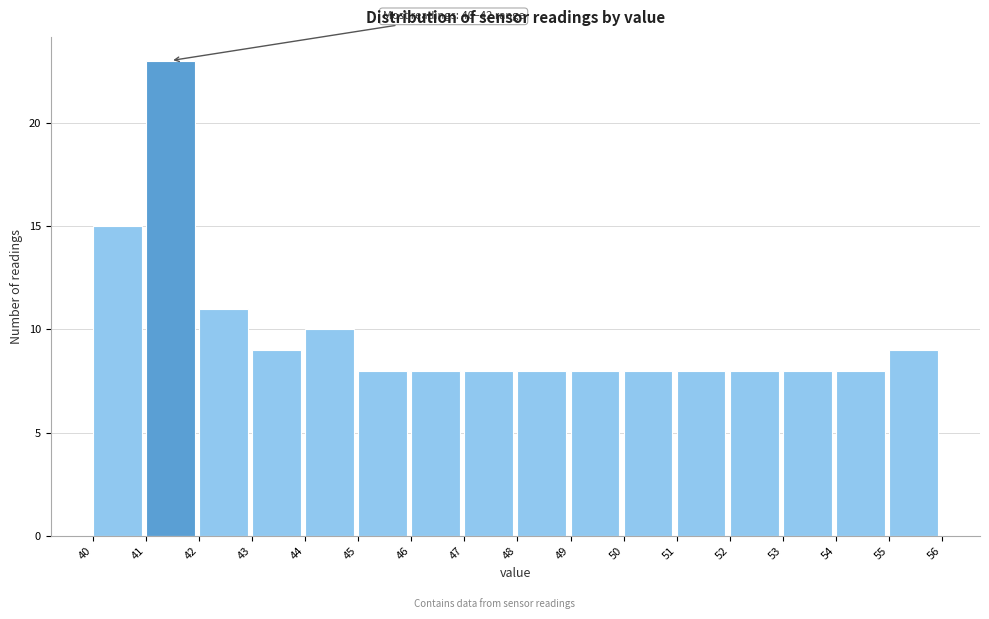

Which range on the x-axis has the tallest bar?

41 to 42